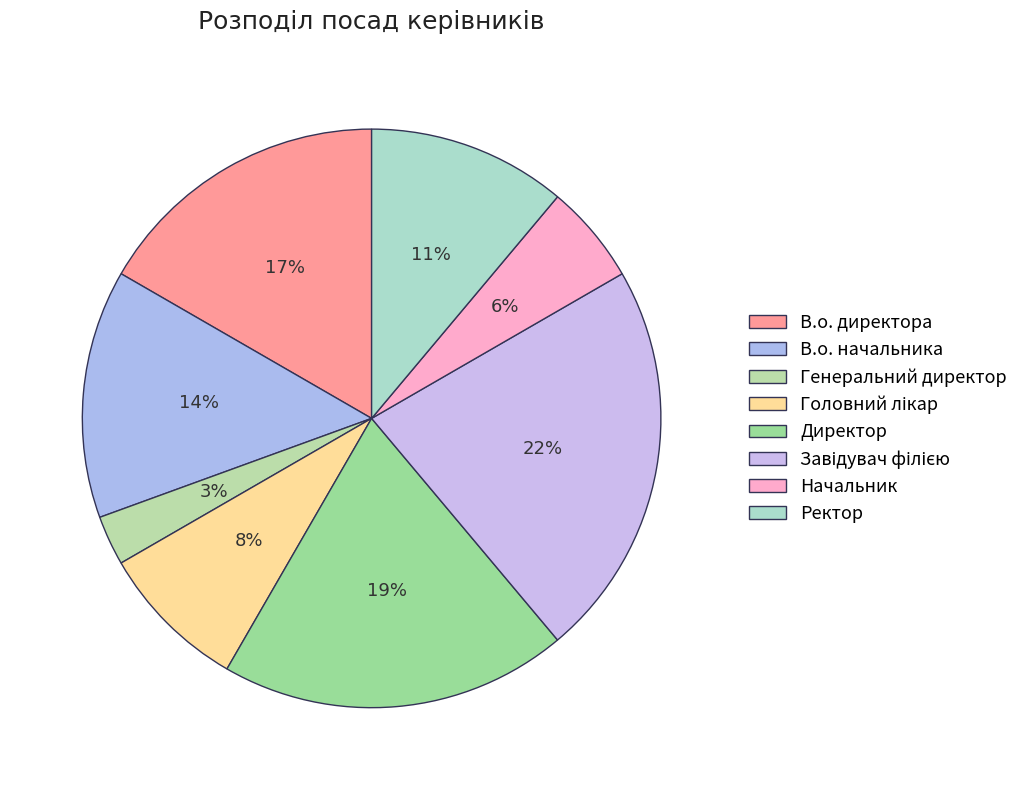

Rank the categories by value from highest to lowest.

Завідувач філією, Директор, В.о. директора, В.о. начальника, Ректор, Головний лікар, Начальник, Генеральний директор